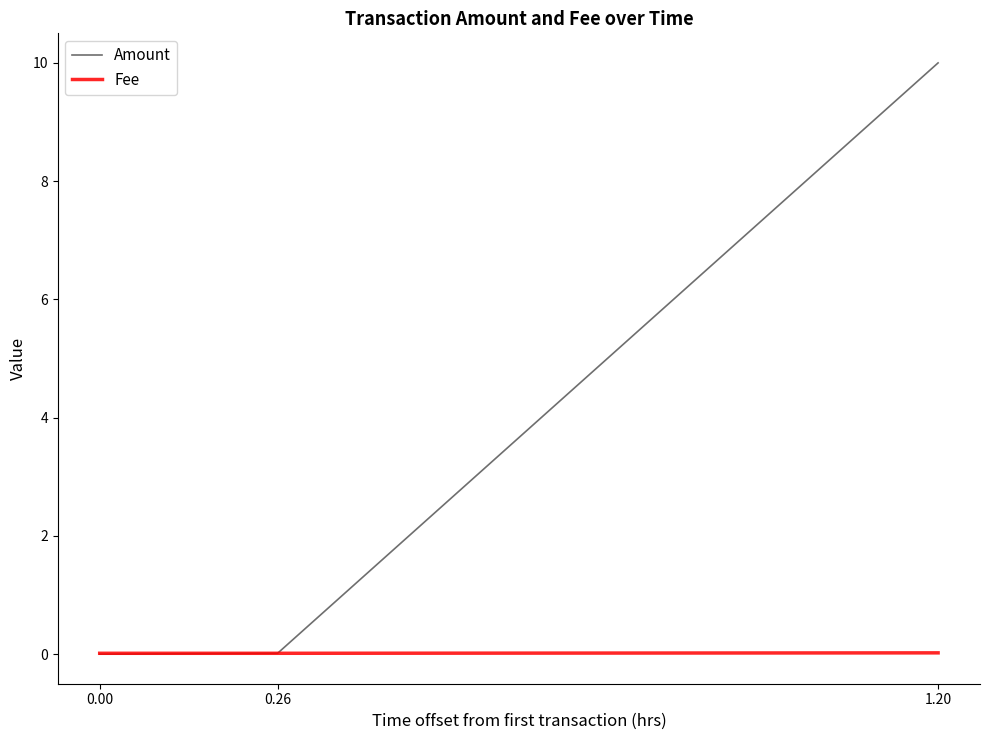

Which series has the largest total across all categories?

Amount